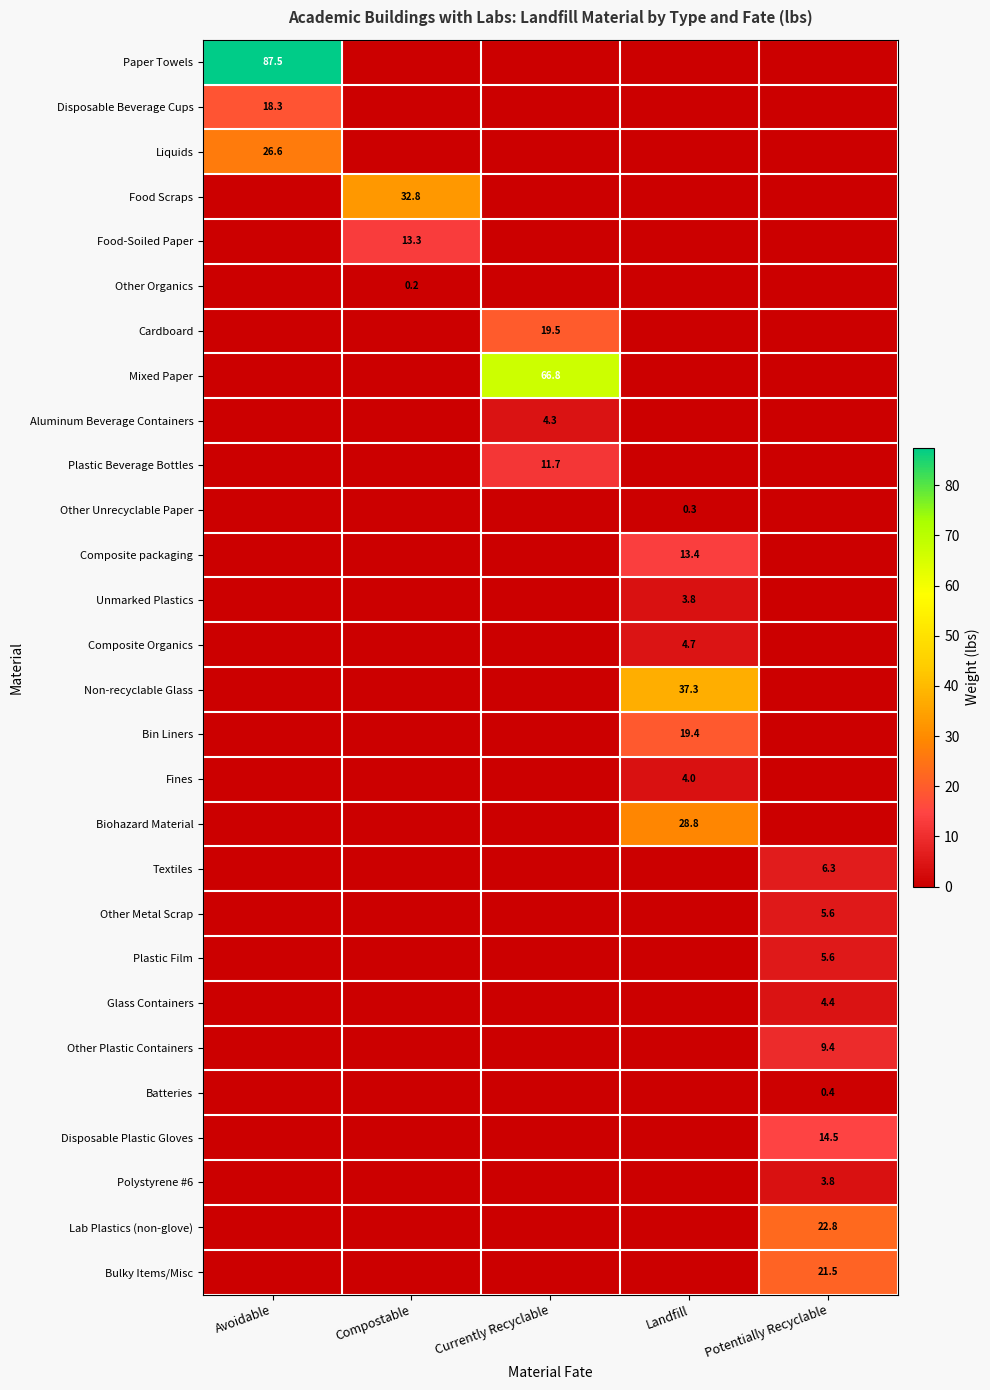

How many categories are shown in the chart?

5